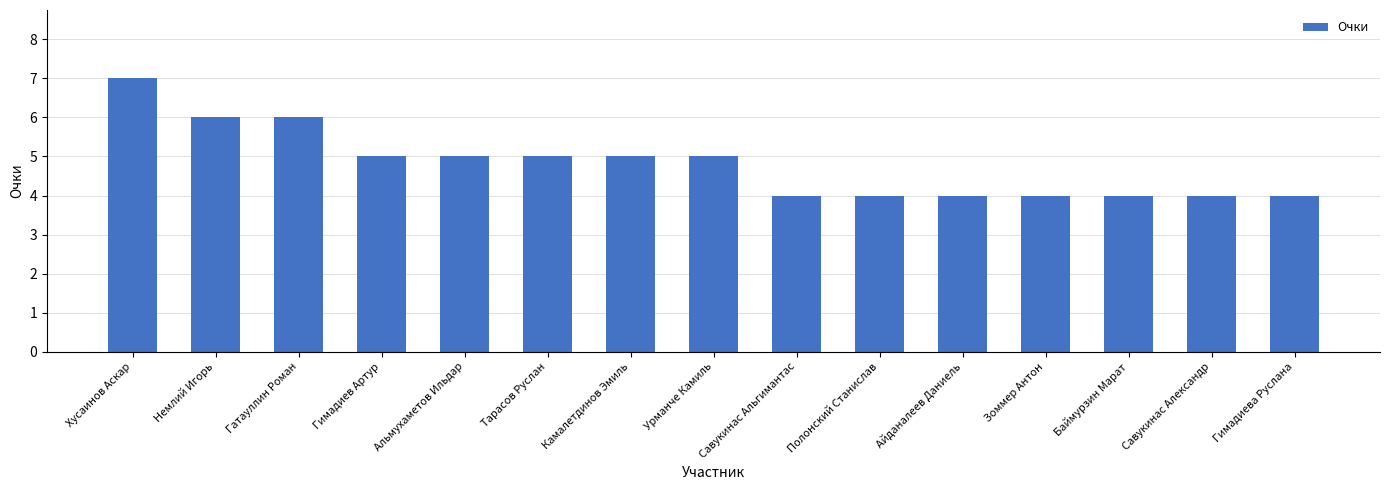

What is the label of the 14th bar from the left?

Савукинас Александр